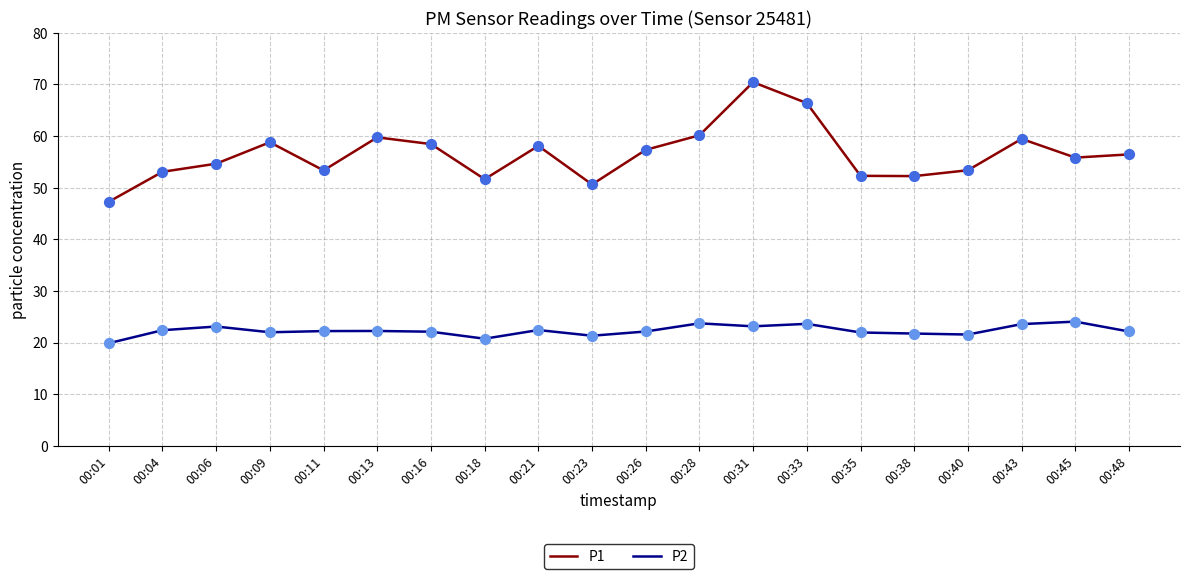

At how many categories does at least one series exceed 62?

2